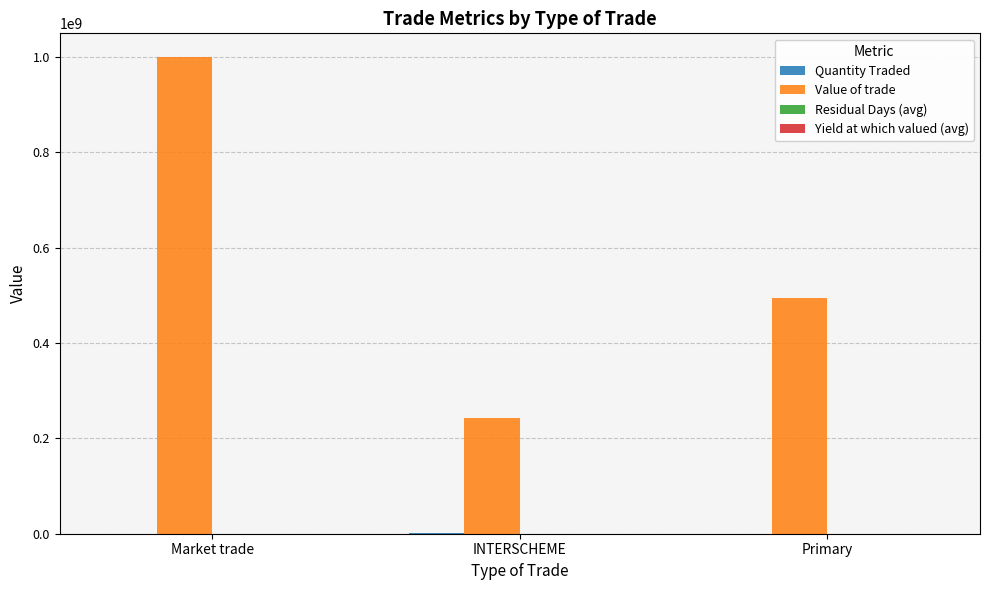

Which series changed the most between Market trade and INTERSCHEME?

Value of trade